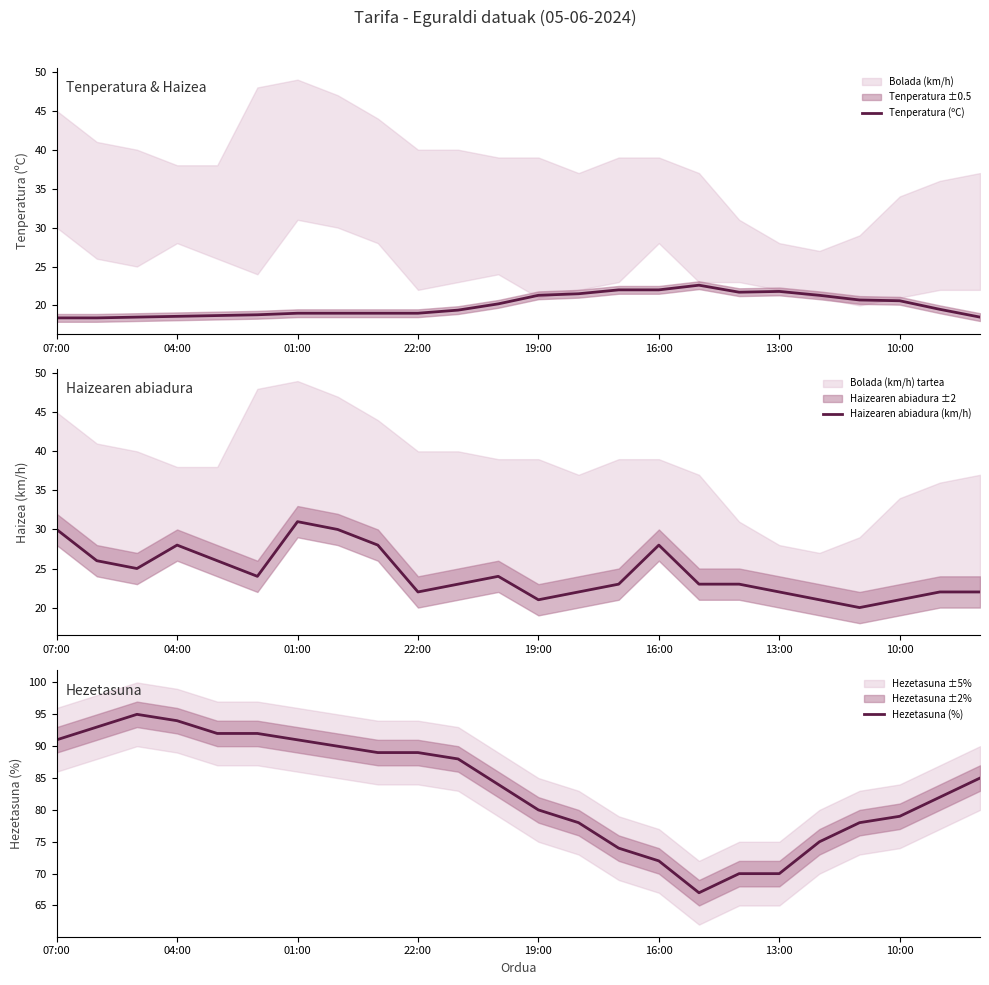

Which series has the largest total across all categories?

Hezetasuna (%)